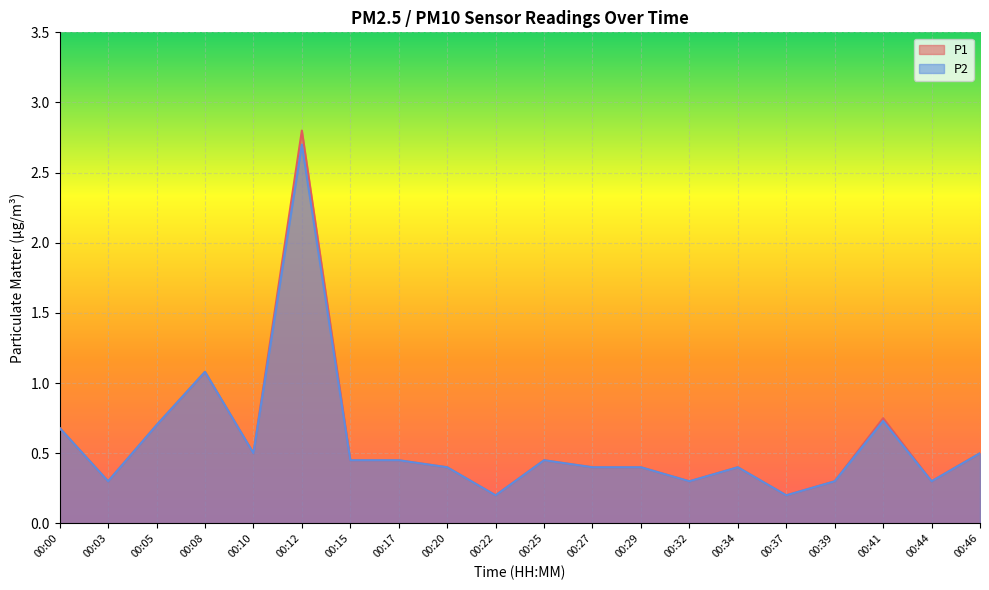

True or false: P1 and P2 cross at least once.

False